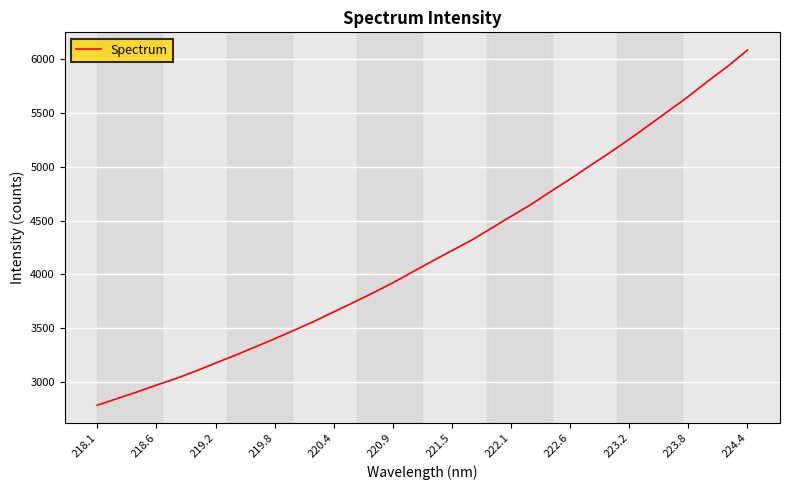

What is the maximum value shown in the chart?

6084.8